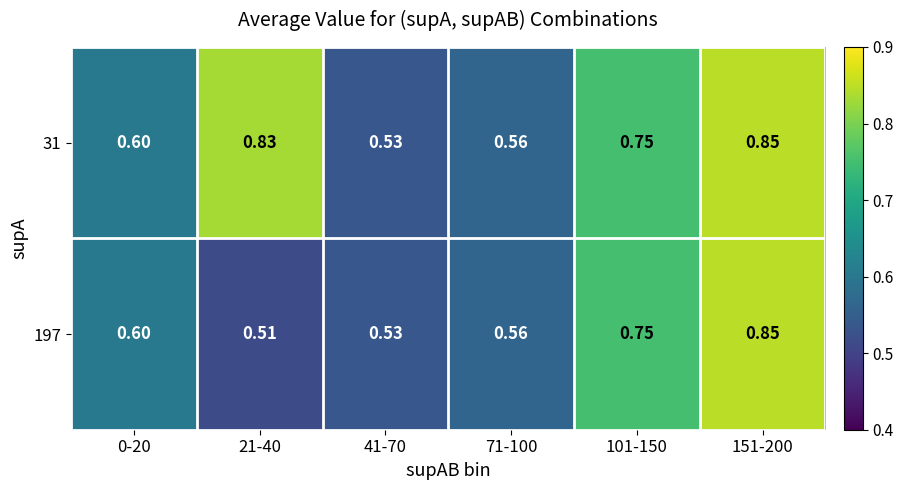

Is the value of 31 at 21-40 greater than the value of 197 at 0-20?

Yes